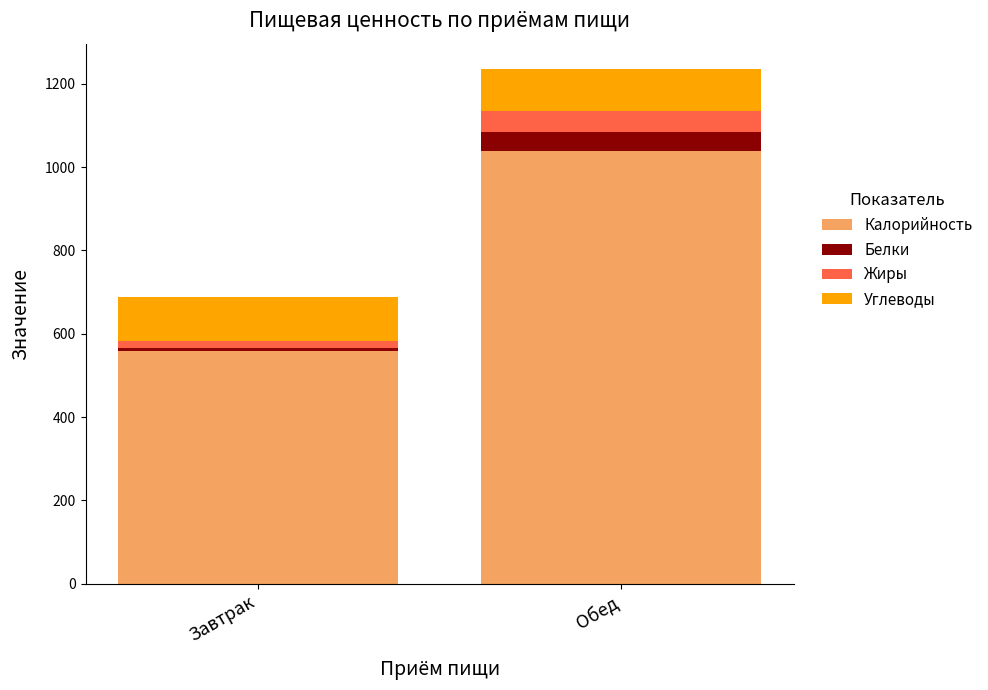

At which category is the sum across all series the highest?

Обед